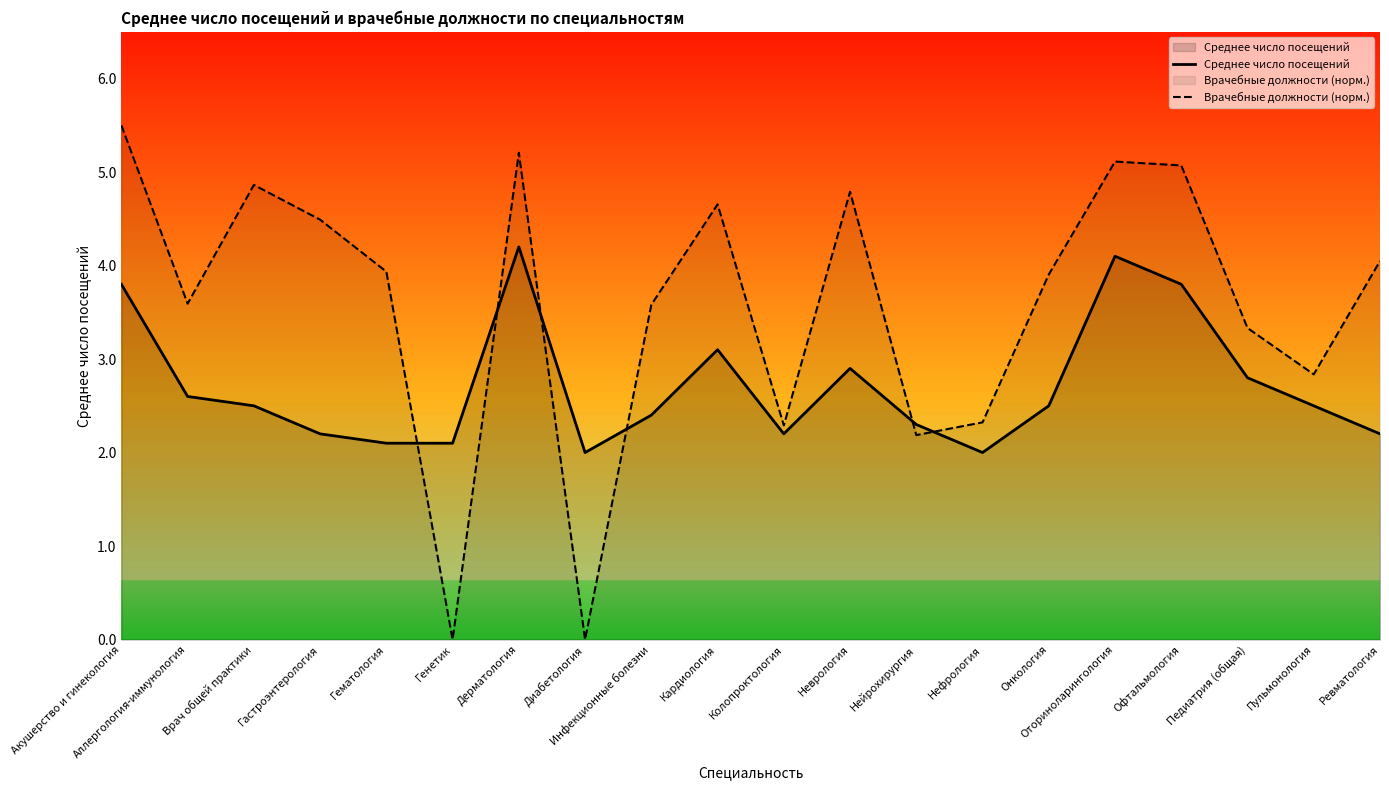

Which series has the widest spread of values?

Врачебные должности (норм.)